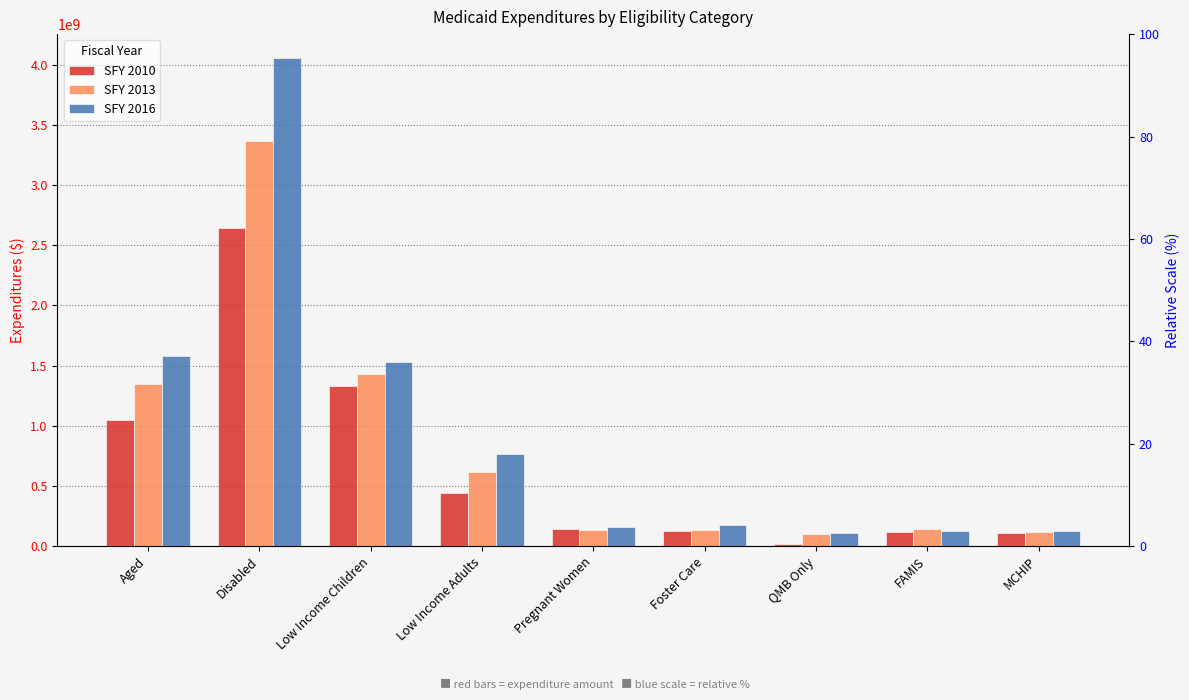

List the series in order of their overall mean, lowest first.

SFY 2010, SFY 2013, SFY 2016